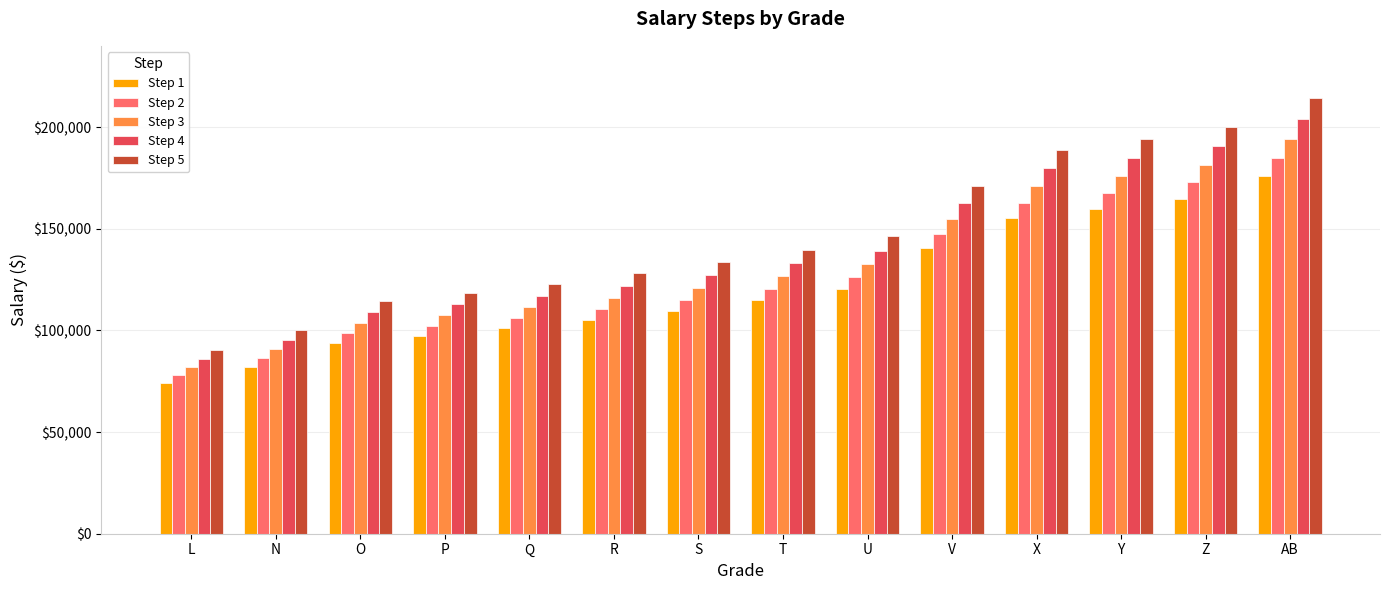

How many bars are there in each group?

5